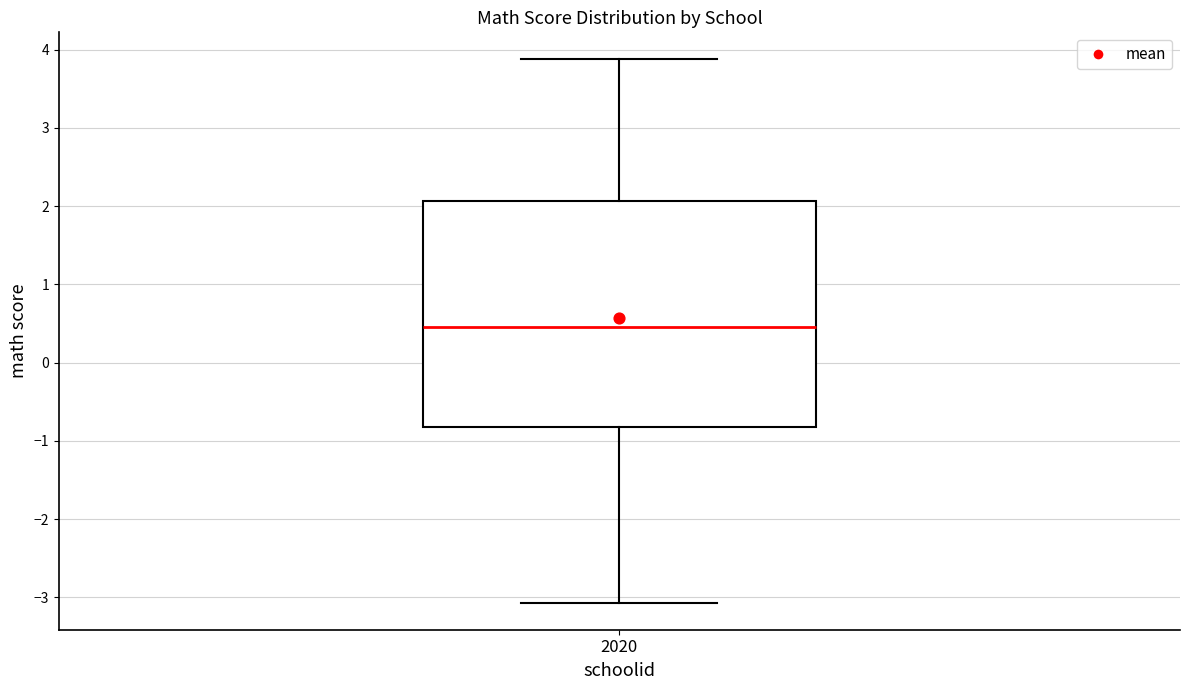

Transcribe this box plot: give where the median line is, the range the box spans, and where the two whiskers end, as read against the y-axis. The values are not printed on the chart, so give them approximately, as read against the axis.

median 0.5, box -0.8 to 2.1, whiskers -3.1 to 3.9